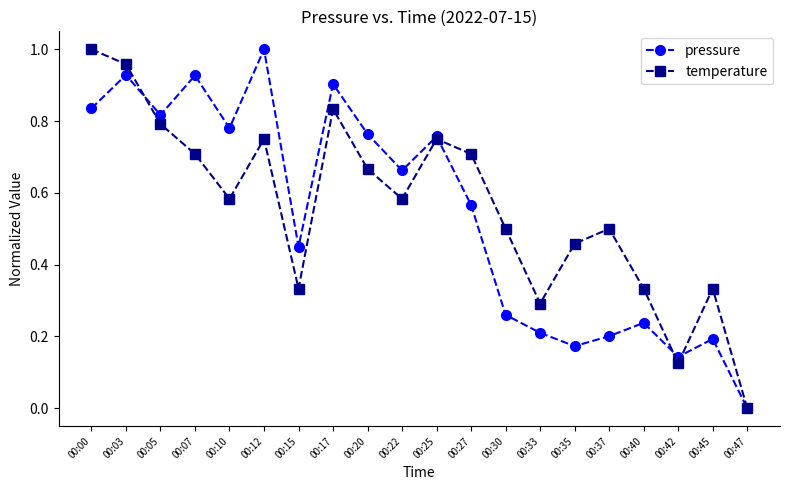

At which label is pressure closest to 0?

00:47